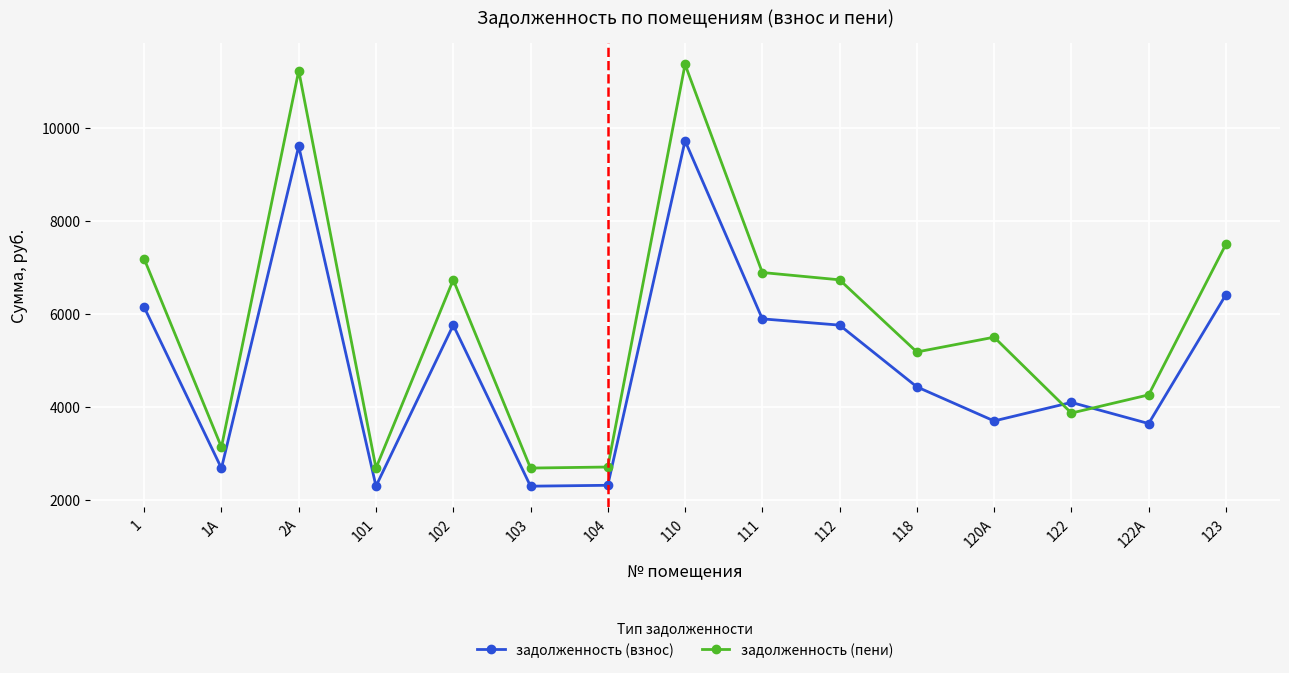

Which series has the largest range (max minus min)?

задолженность (пени)